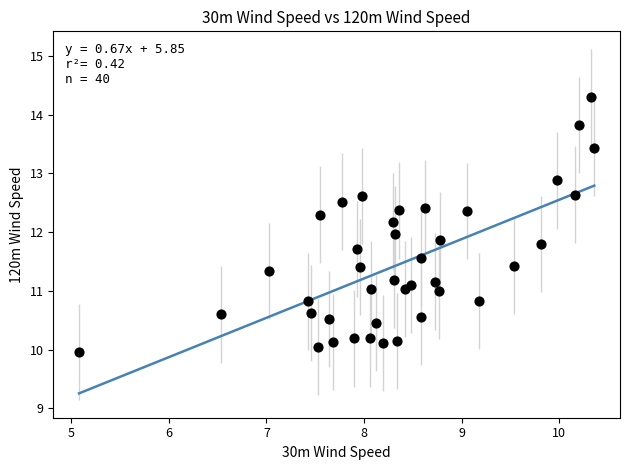

What is the range of Y values (max minus min)?

4.3